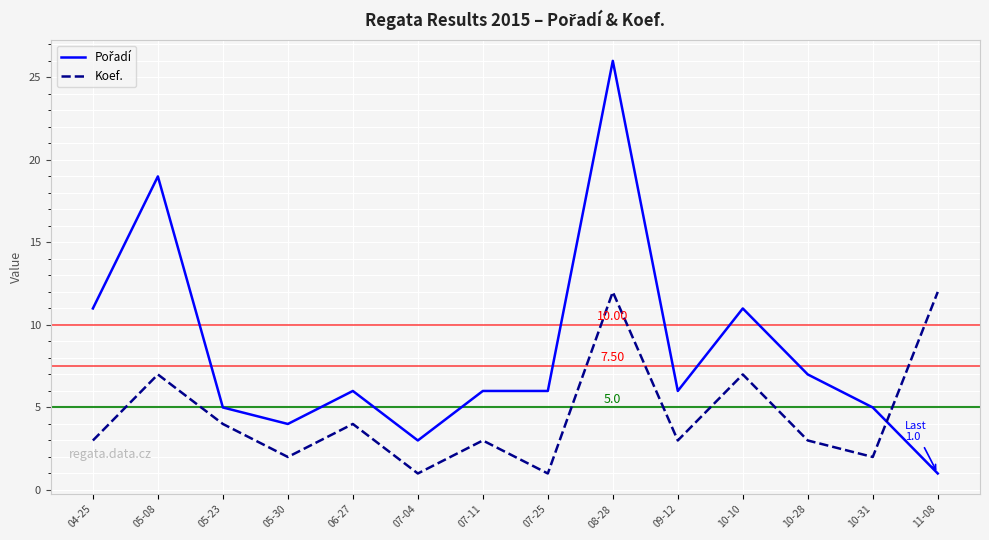

What is the total value across all series at 10-31?

7